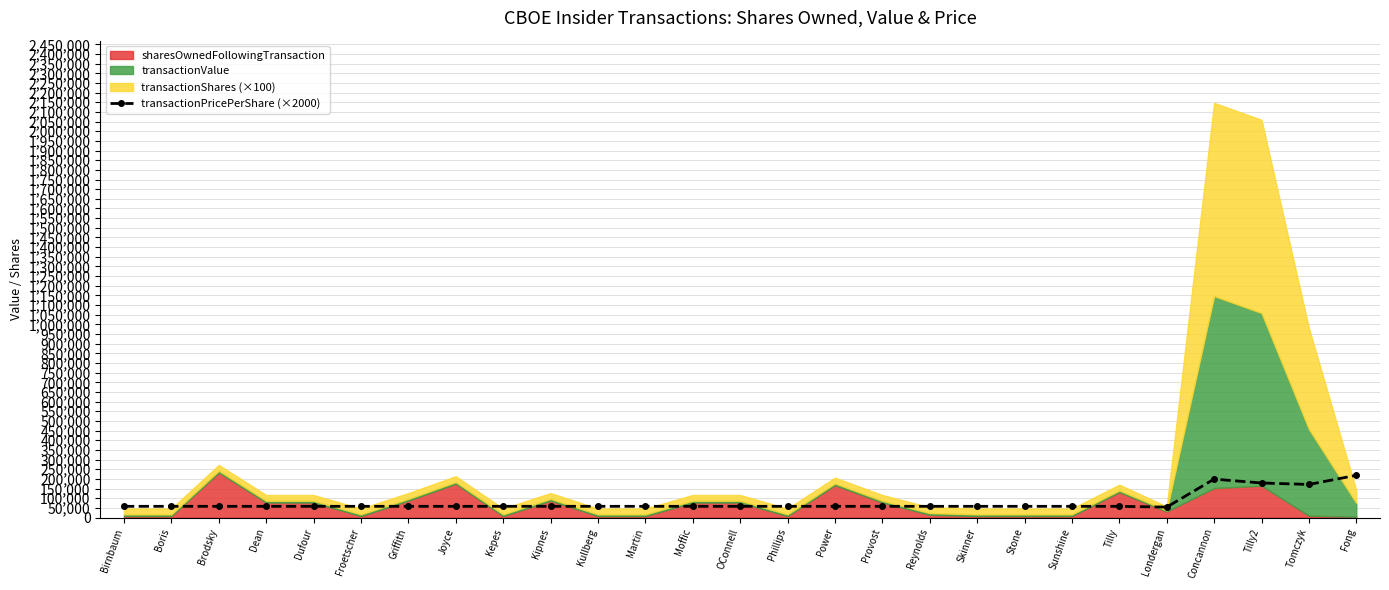

The chart shows a value of 58000 at Dean. True or false?

True